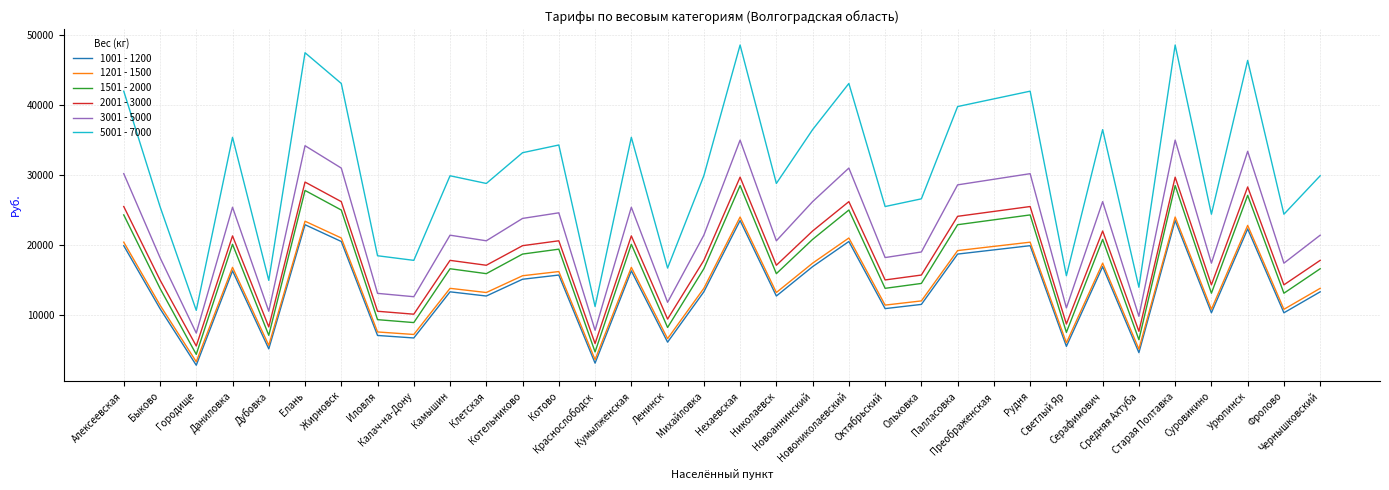

True or false: 3001 - 5000 has more than 1 points higher than both neighbors.

True